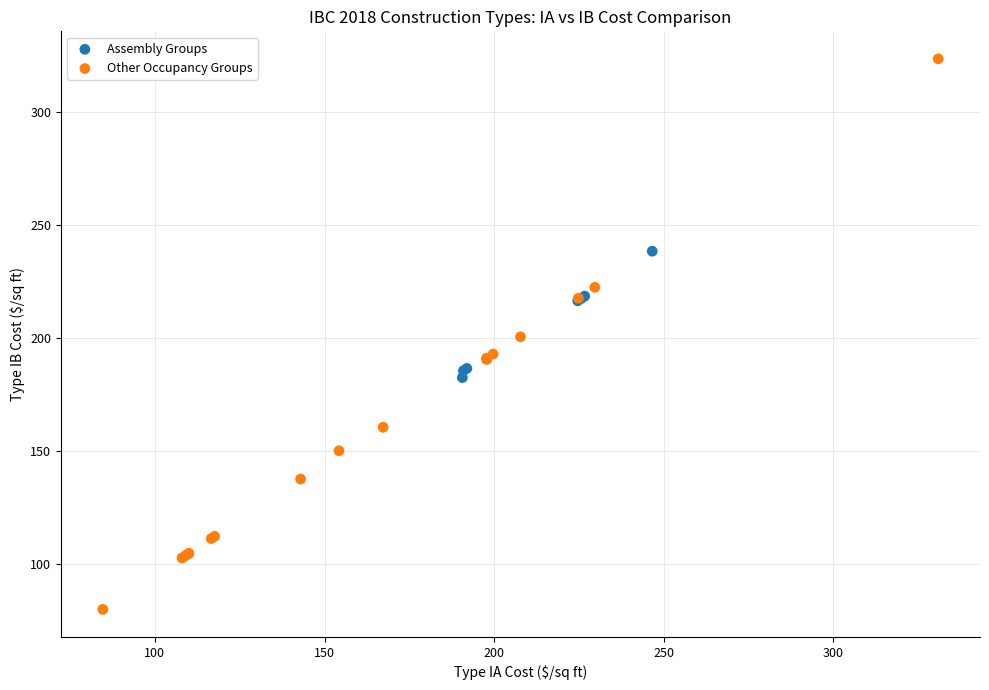

Which series reaches the maximum Y coordinate?

Other Occupancy Groups